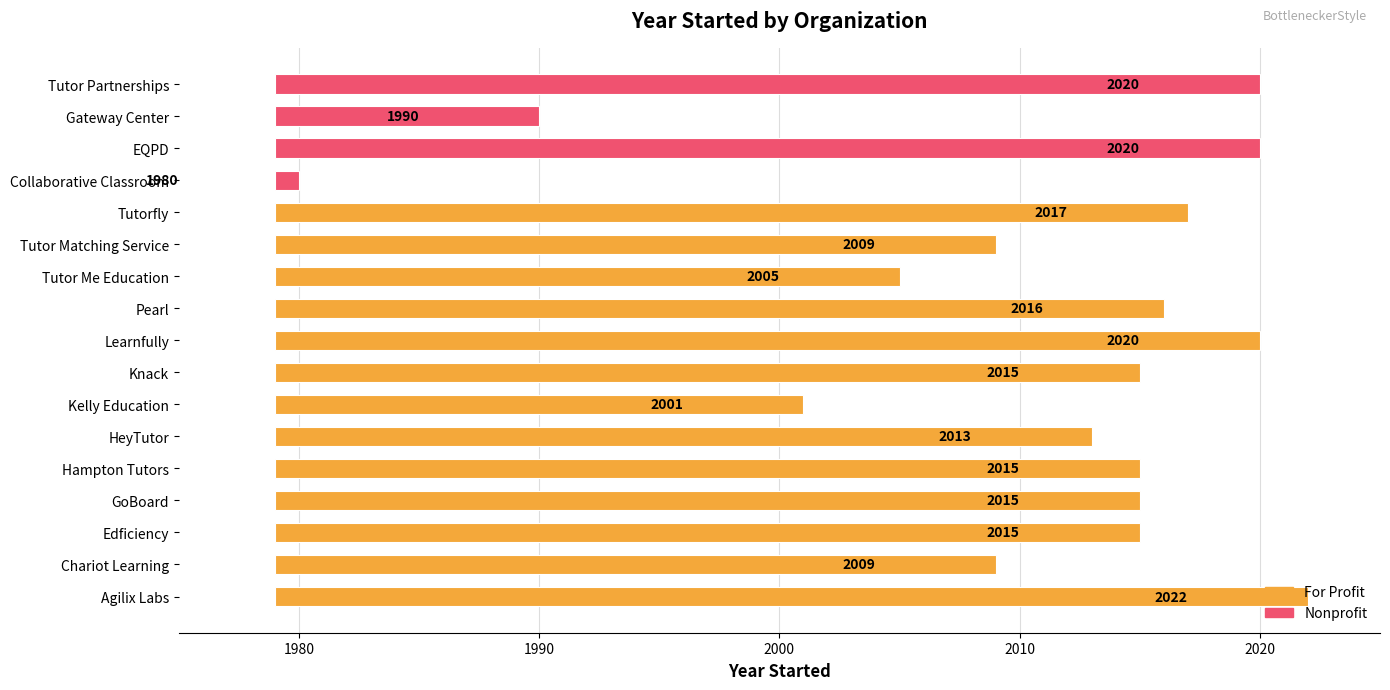

Does the chart contain stacked bars?

No